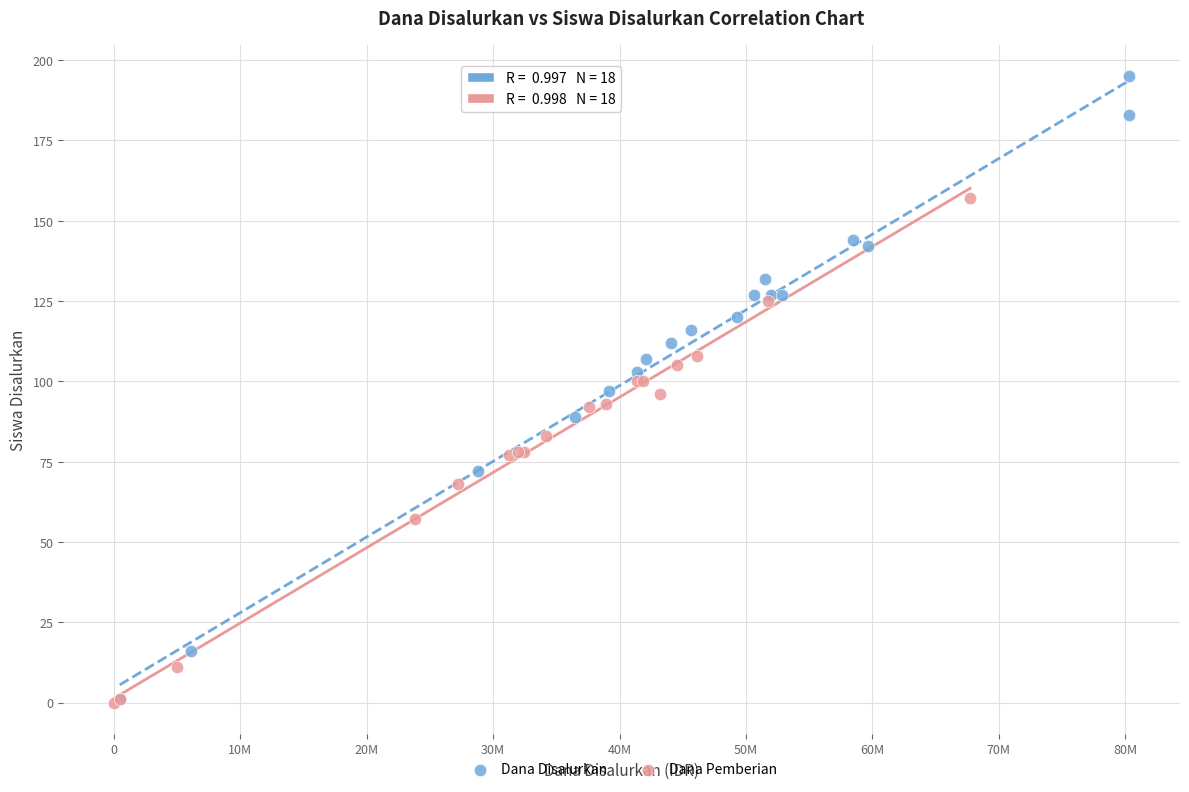

Which series has the widest spread of Y values?

Dana Disalurkan